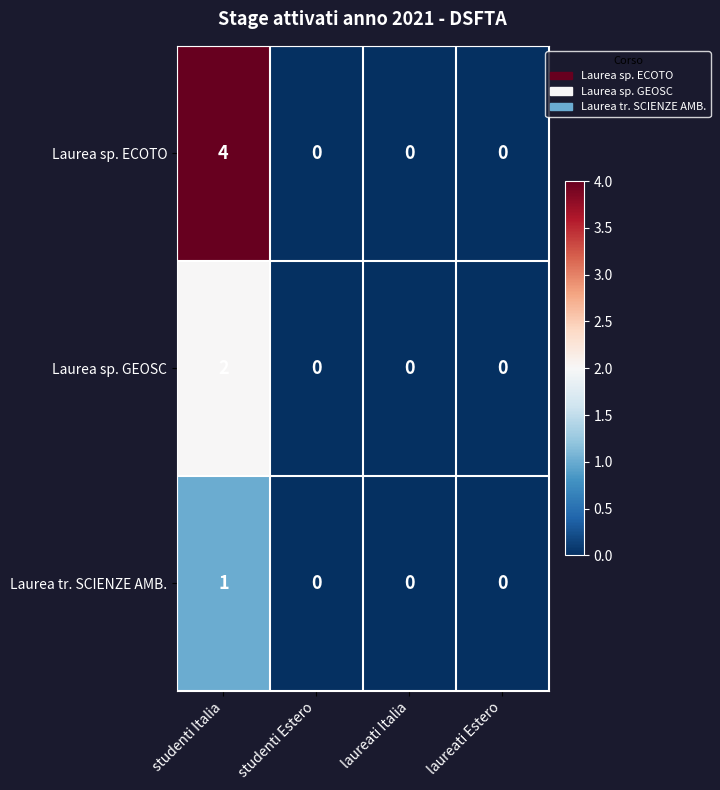

Which series has the largest total across all categories?

Laurea sp. ECOTO